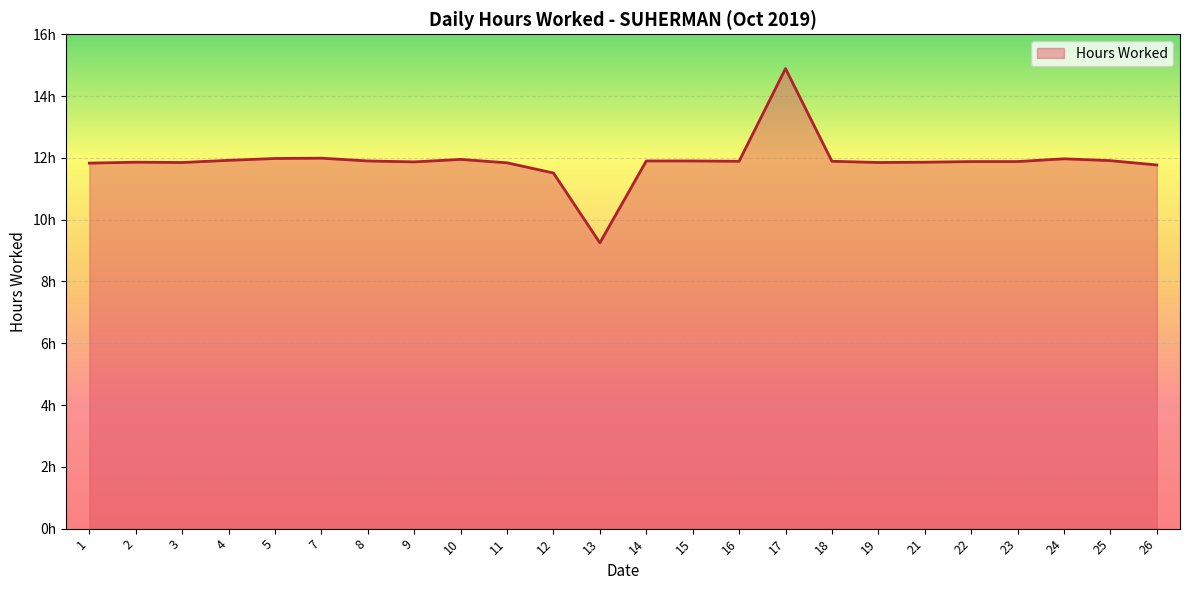

Is this an area chart (filled region under the line)?

Yes